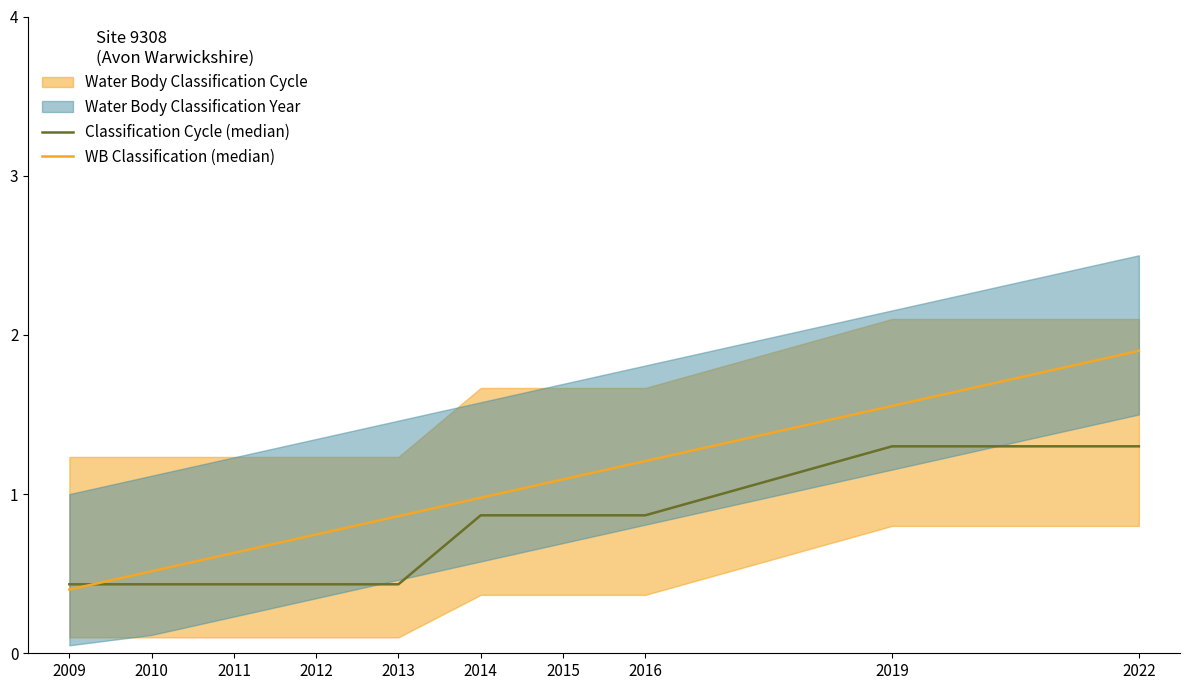

Where do Classification Cycle (median) and WB Classification (median) first cross each other?

2009 and 2010